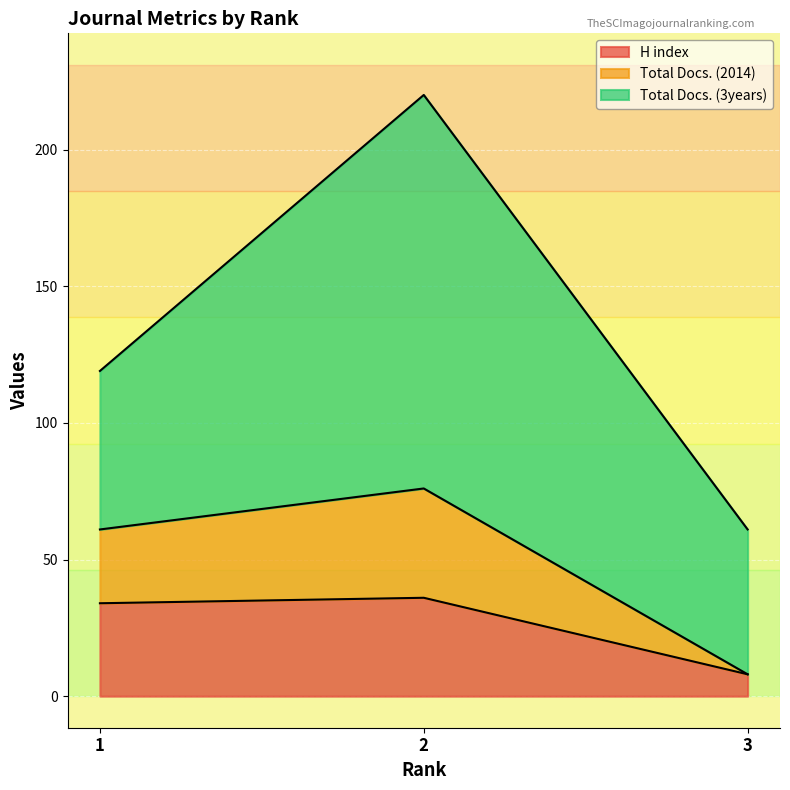

What is the average value of the Total Docs. (2014) series?

48